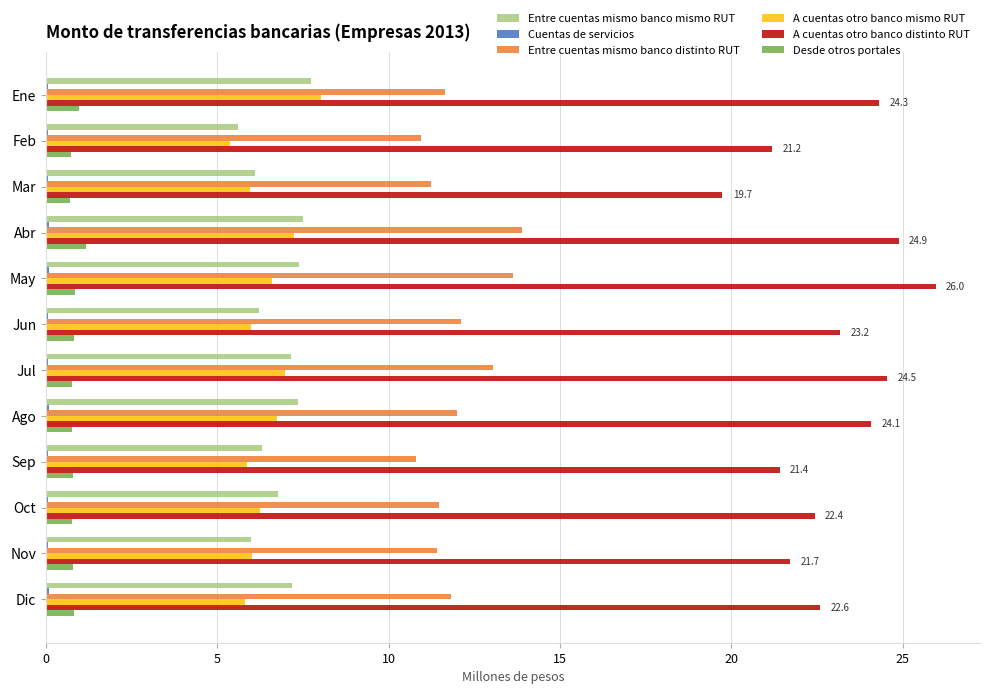

What is the average value of the A cuentas otro banco distinto RUT series?

23.0